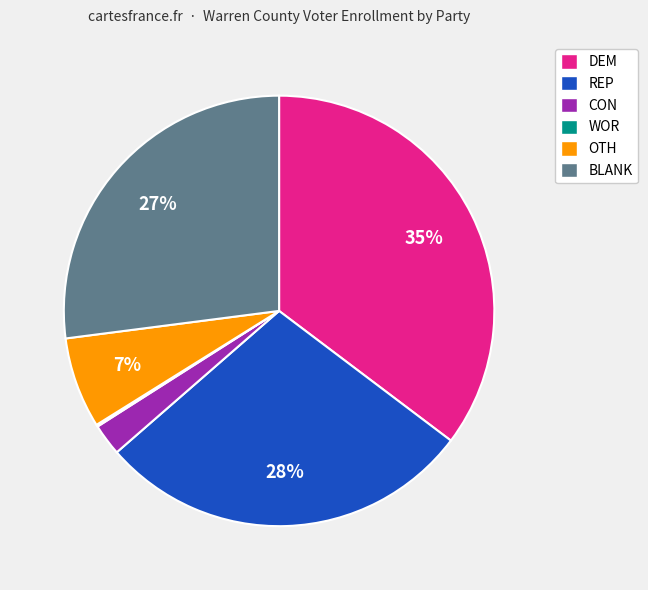

Does REP represent more than half of the total?

No